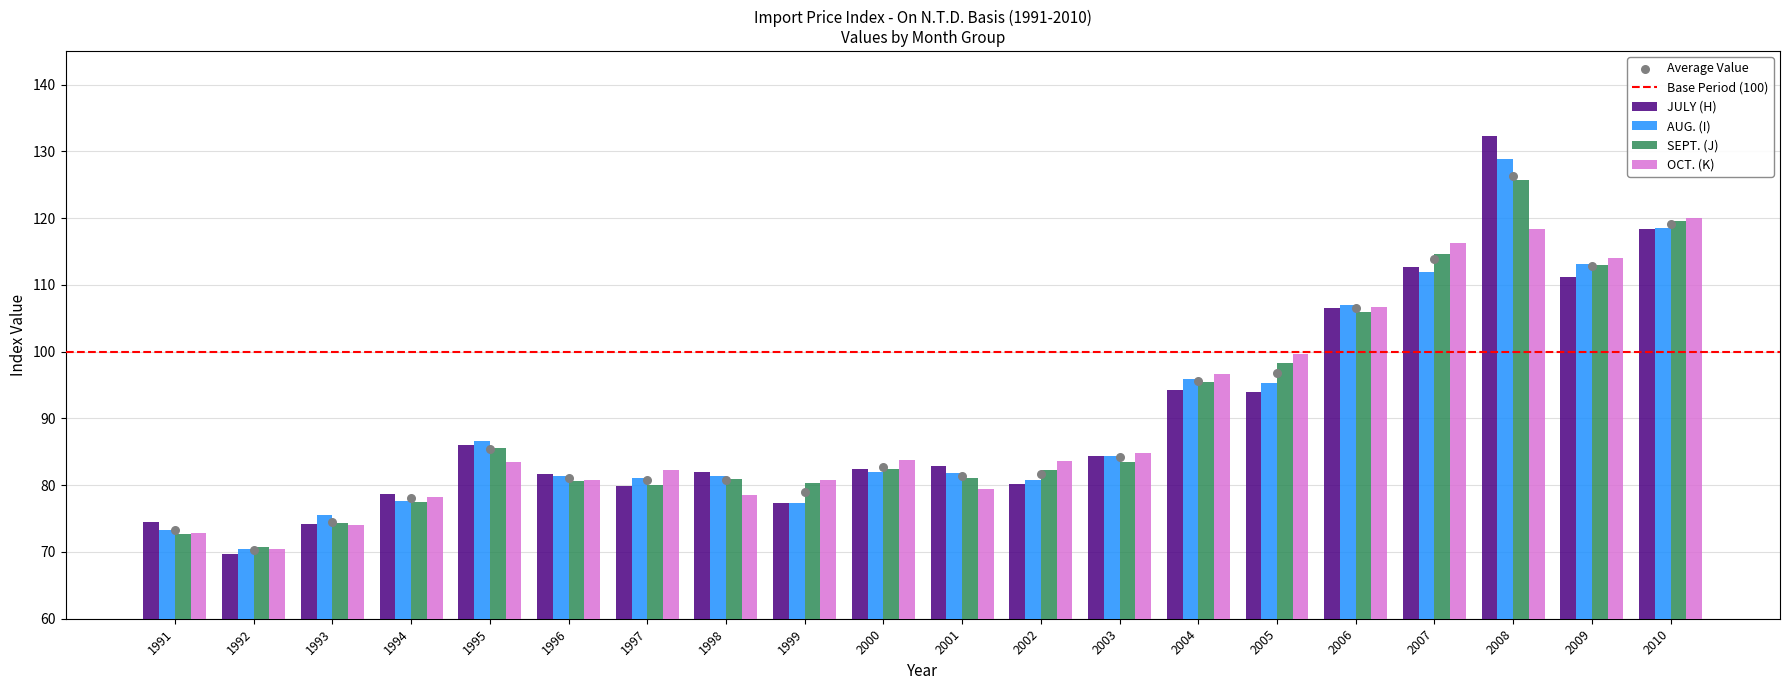

Is the value of AUG. (I) at 2005 greater than the value of OCT. (K) at 2007?

No